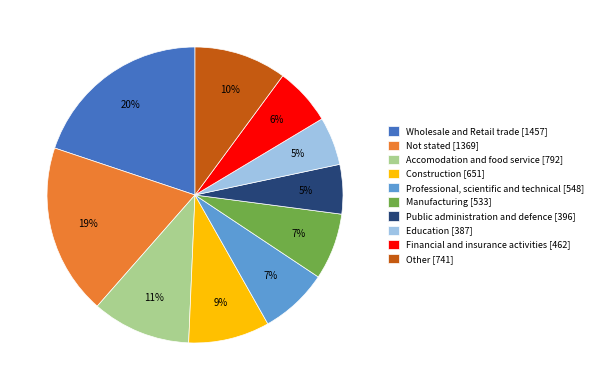

What percentage is the Other slice, to the nearest percent?

10%